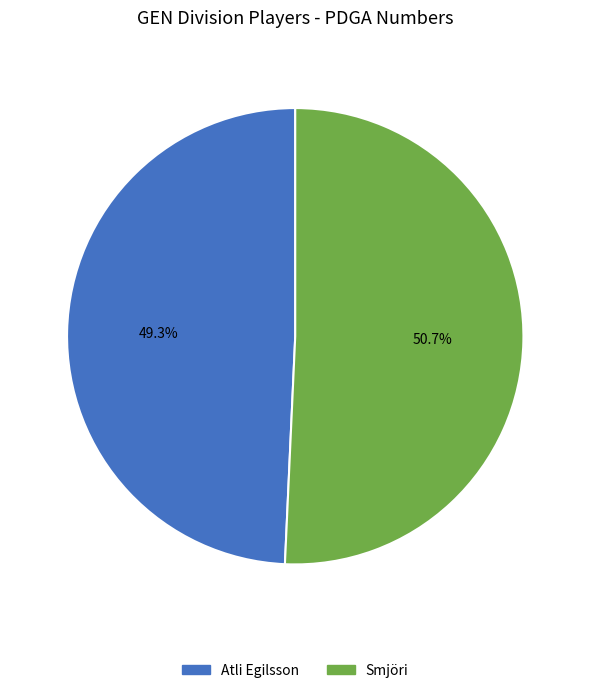

To the nearest percent, what portion does Atli Egilsson represent?

49%